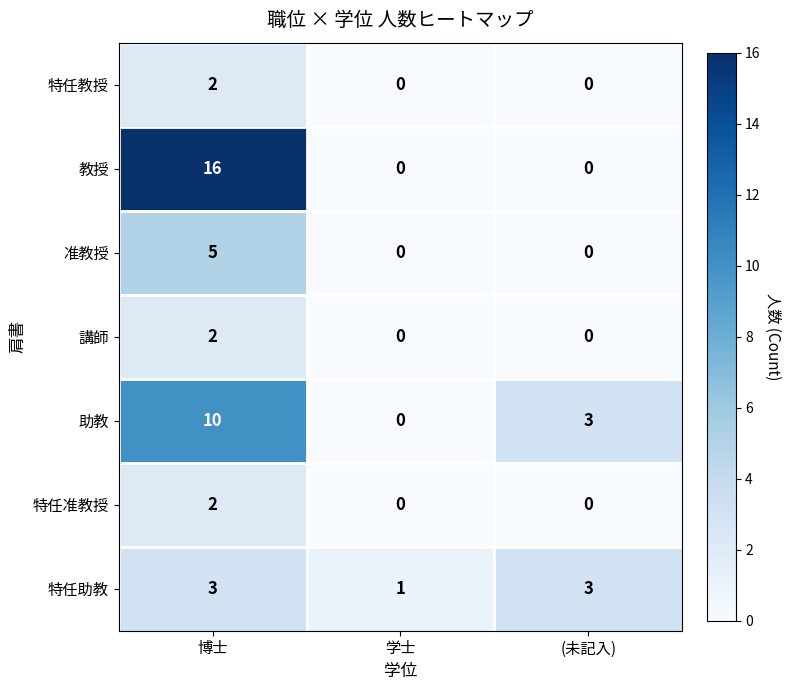

Which label corresponds to the largest value in the chart?

博士